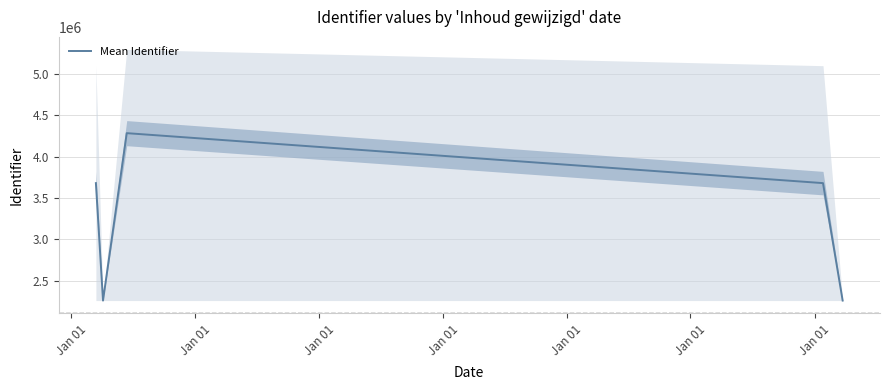

What is the sum of all values?

16159073.5